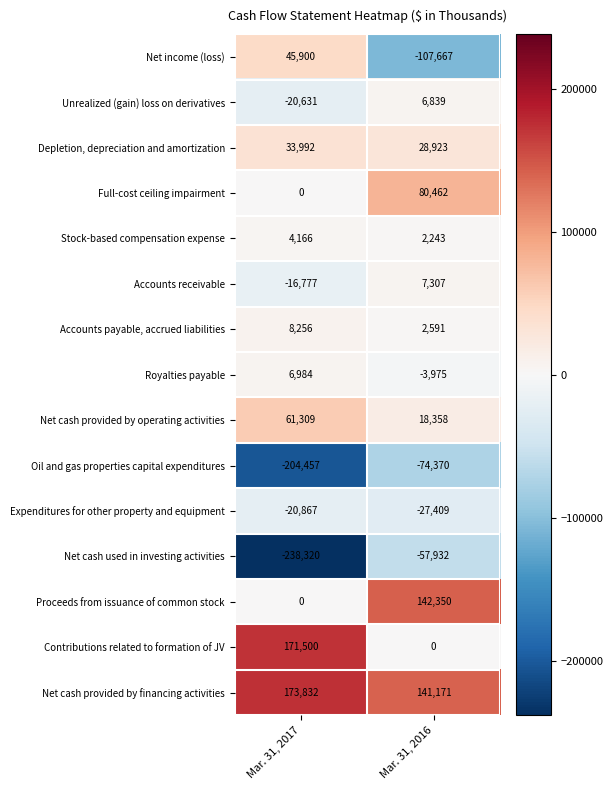

What is the sum of all Depletion, depreciation and amortization values?

62915